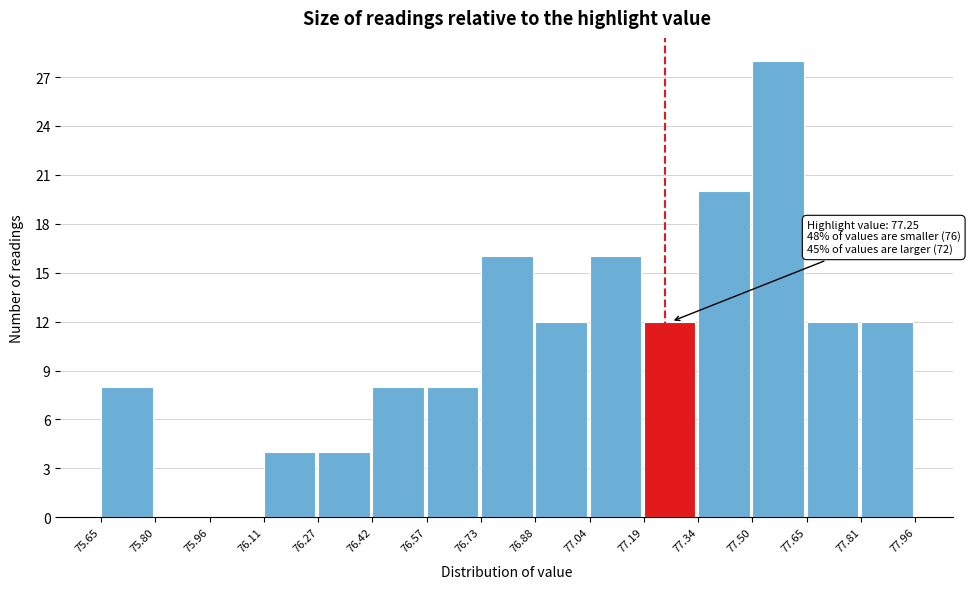

Which range on the x-axis has the tallest bar?

77.50 to 77.65